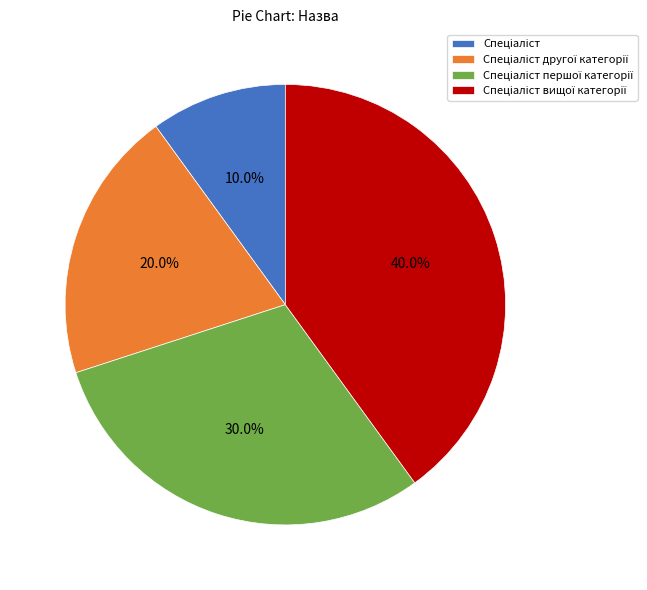

How many slices are in this pie chart?

4